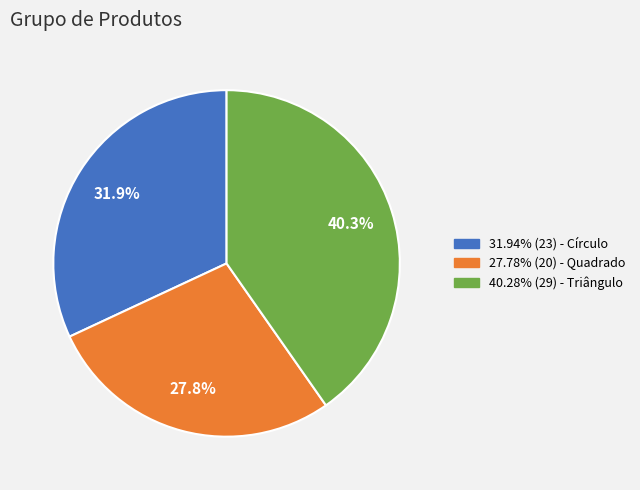

Does any single category account for the majority?

No